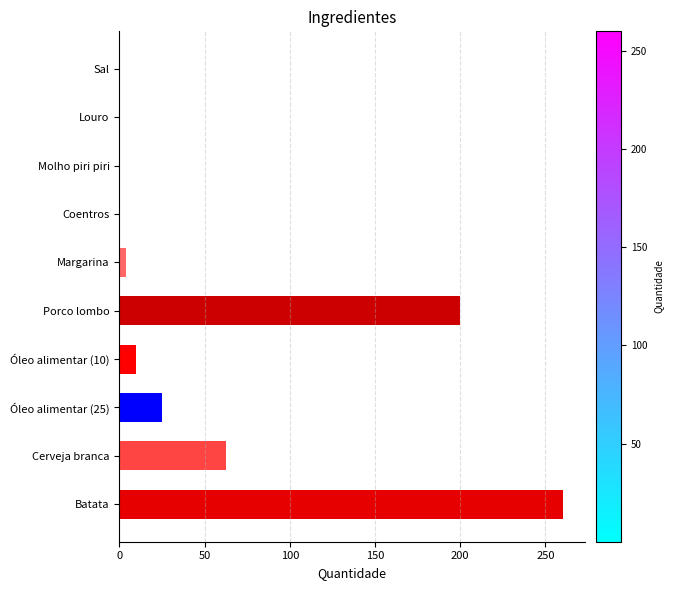

Which has a higher value, Molho piri piri or Cerveja branca?

Cerveja branca